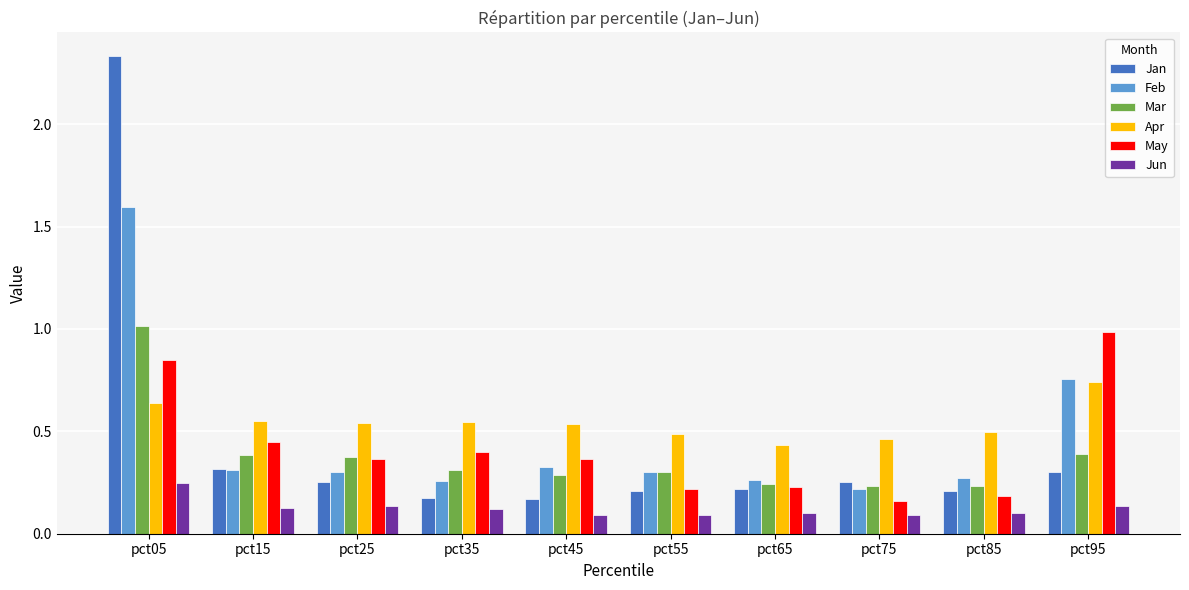

Which category has the highest value across all series?

pct05